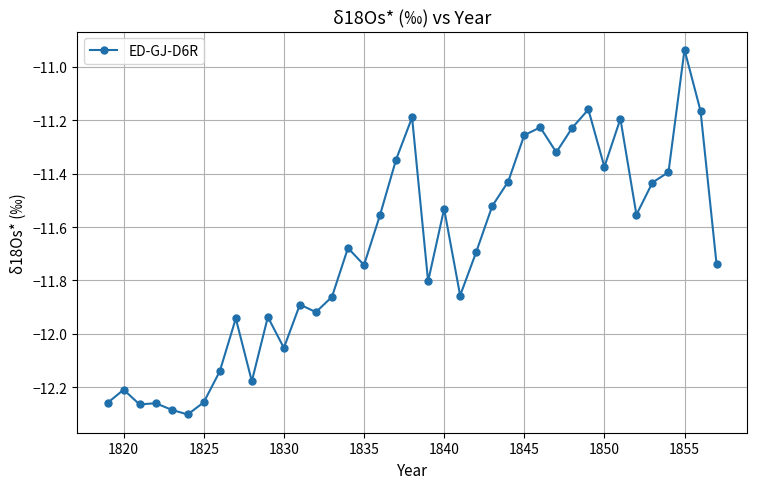

True or false: the data has more than 1 interior local peaks.

True